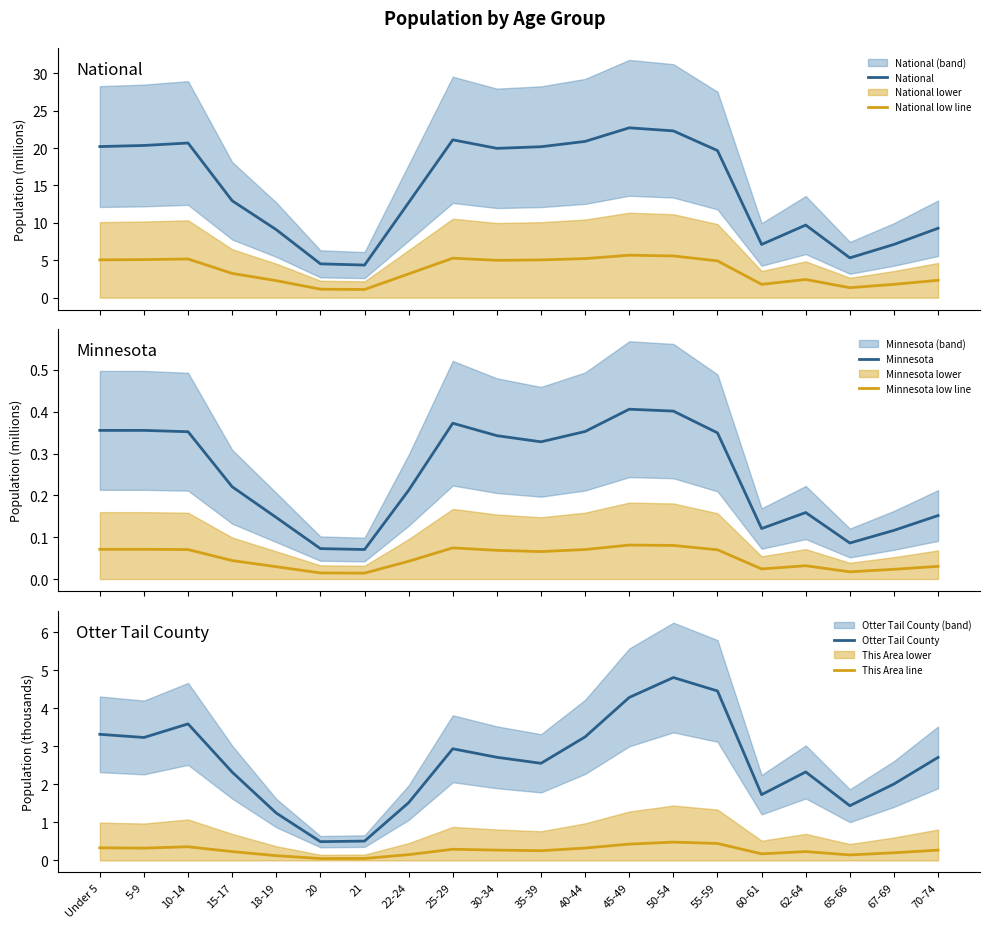

Reading left to right, extract all data points from this chart.

National: Under 5=20.2	5-9=20.3	10-14=20.7	15-17=13.0	18-19=9.1	20=4.5	21=4.4	22-24=12.7	25-29=21.1	30-34=20.0	35-39=20.2	40-44=20.9	45-49=22.7	50-54=22.3	55-59=19.7	60-61=7.1	62-64=9.7	65-66=5.3	67-69=7.1	70-74=9.3
National low line: Under 5=5.1	5-9=5.1	10-14=5.2	15-17=3.2	18-19=2.3	20=1.1	21=1.1	22-24=3.2	25-29=5.3	30-34=5.0	35-39=5.0	40-44=5.2	45-49=5.7	50-54=5.6	55-59=4.9	60-61=1.8	62-64=2.4	65-66=1.3	67-69=1.8	70-74=2.3
Minnesota: Under 5=0.4	5-9=0.4	10-14=0.4	15-17=0.2	18-19=0.1	20=0.1	21=0.1	22-24=0.2	25-29=0.4	30-34=0.3	35-39=0.3	40-44=0.4	45-49=0.4	50-54=0.4	55-59=0.3	60-61=0.1	62-64=0.2	65-66=0.1	67-69=0.1	70-74=0.2
Minnesota low line: Under 5=0.1	5-9=0.1	10-14=0.1	15-17=0.0	18-19=0.0	20=0.0	21=0.0	22-24=0.0	25-29=0.1	30-34=0.1	35-39=0.1	40-44=0.1	45-49=0.1	50-54=0.1	55-59=0.1	60-61=0.0	62-64=0.0	65-66=0.0	67-69=0.0	70-74=0.0
Otter Tail County: Under 5=3.3	5-9=3.2	10-14=3.6	15-17=2.3	18-19=1.2	20=0.5	21=0.5	22-24=1.5	25-29=2.9	30-34=2.7	35-39=2.6	40-44=3.2	45-49=4.3	50-54=4.8	55-59=4.5	60-61=1.7	62-64=2.3	65-66=1.4	67-69=2.0	70-74=2.7
This Area line: Under 5=0.3	5-9=0.3	10-14=0.4	15-17=0.2	18-19=0.1	20=0.0	21=0.1	22-24=0.2	25-29=0.3	30-34=0.3	35-39=0.3	40-44=0.3	45-49=0.4	50-54=0.5	55-59=0.4	60-61=0.2	62-64=0.2	65-66=0.1	67-69=0.2	70-74=0.3